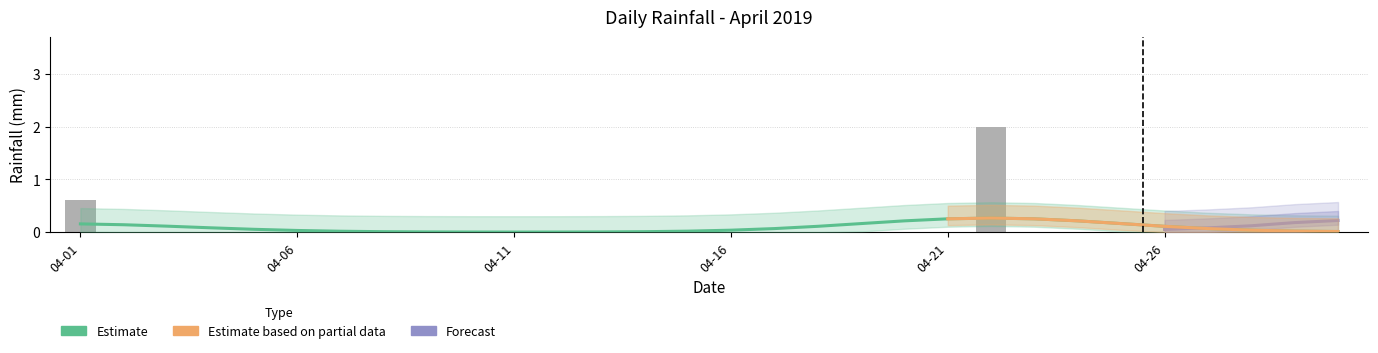

How many values are between 0 and 1?

29